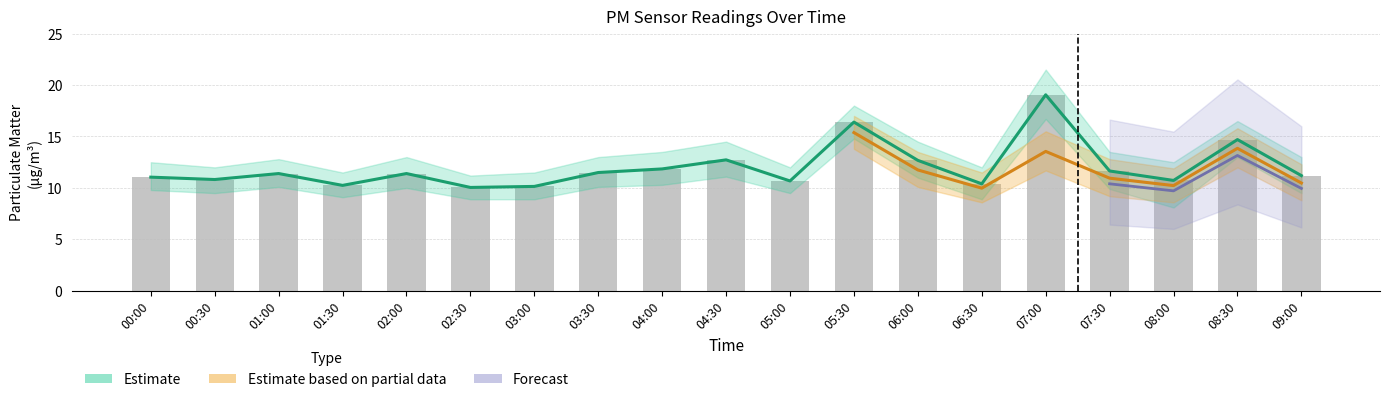

Which has a higher value, 01:30 or 07:30?

07:30